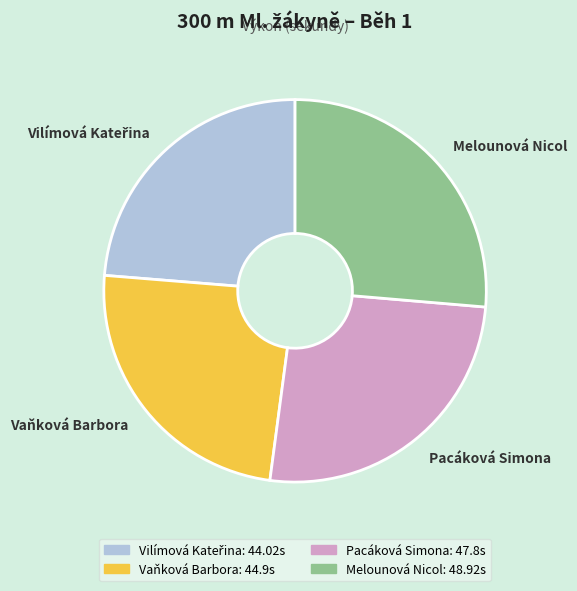

What is the ratio of the value at Pacáková Simona: 47.8s to the value at Melounová Nicol: 48.92s?

1.0